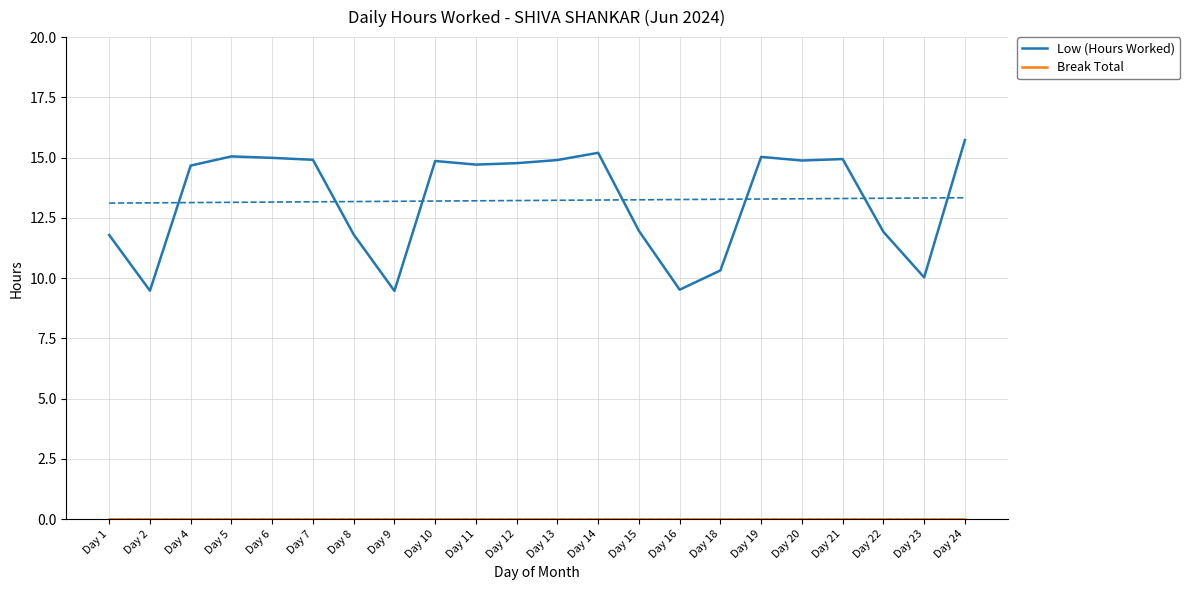

Rank the series by their maximum value, from lowest to highest.

Break Total, Low (Hours Worked)